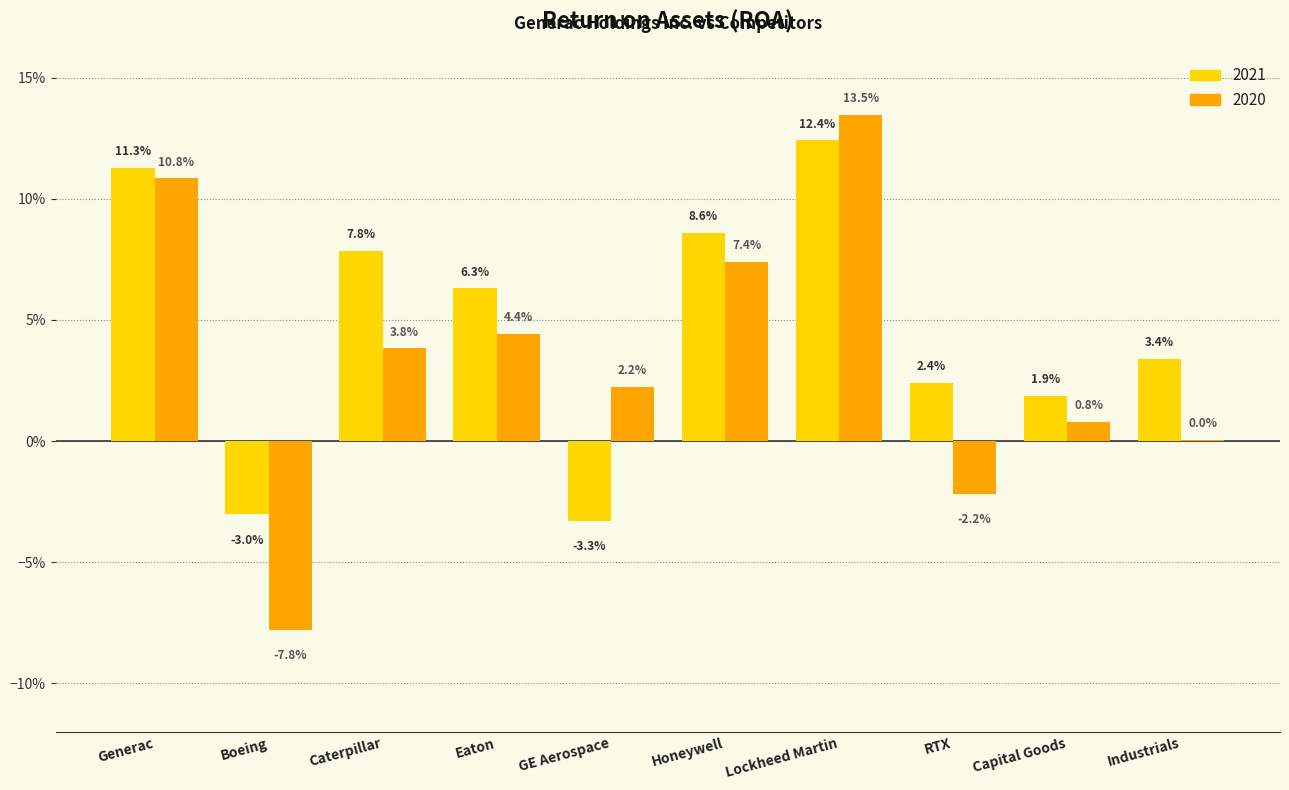

Reading left to right, extract all data points from this chart.

2021: Generac=0.1	Boeing=-0.0	Caterpillar=0.1	Eaton=0.1	GE Aerospace=-0.0	Honeywell=0.1	Lockheed Martin=0.1	RTX=0.0	Capital Goods=0.0	Industrials=0.0
2020: Generac=0.1	Boeing=-0.1	Caterpillar=0.0	Eaton=0.0	GE Aerospace=0.0	Honeywell=0.1	Lockheed Martin=0.1	RTX=-0.0	Capital Goods=0.0	Industrials=0.0